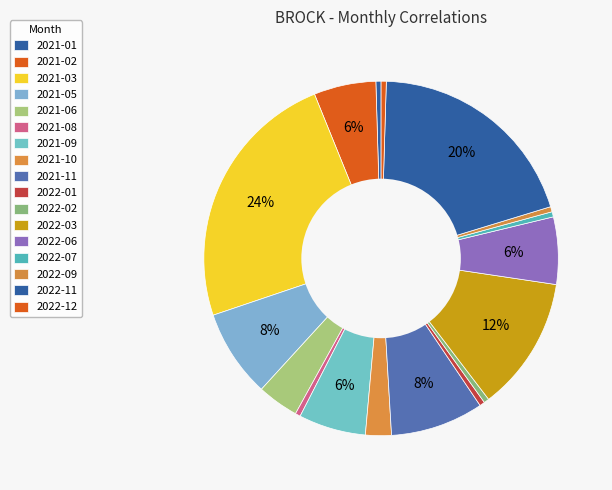

The 2022-01 slice represents 0% of the pie. True or false?

True